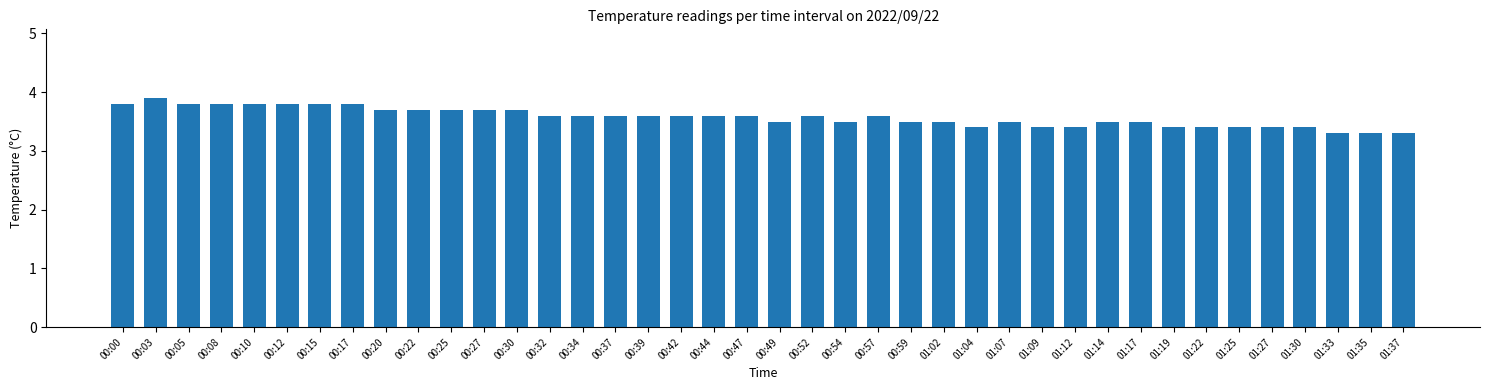

How many values are between 3 and 4?

40